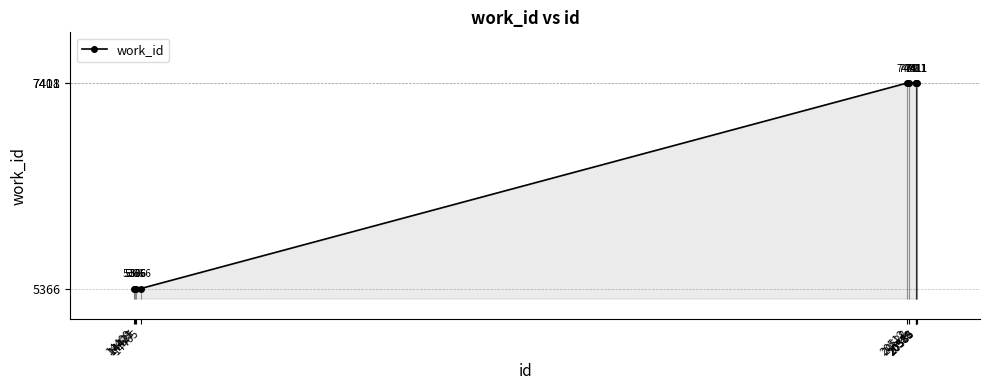

True or false: there are more than 1 points higher than both neighbors.

False